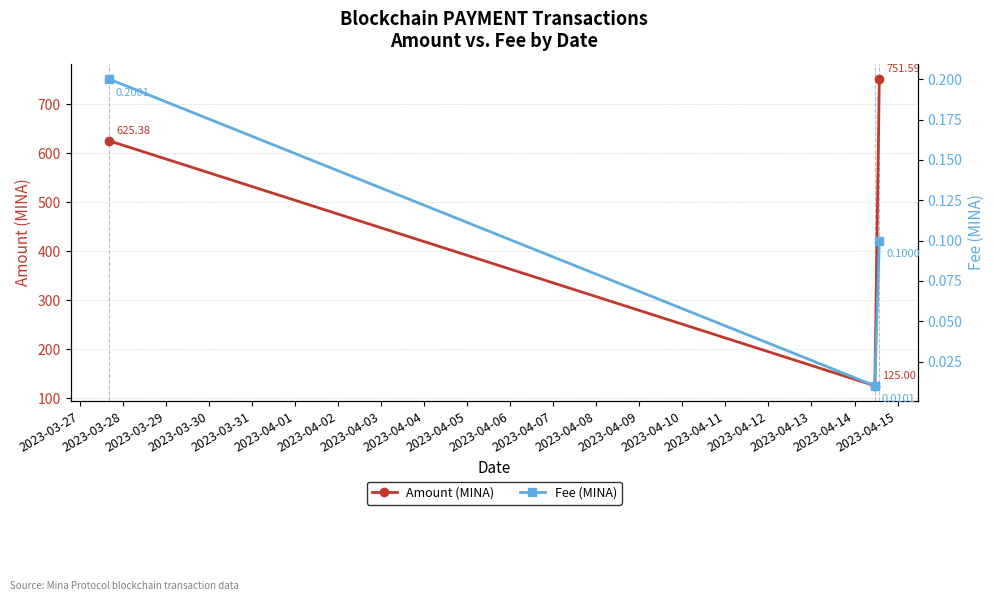

True or false: Fee (MINA) has a value of 0.1 at 2023-03-29.

False